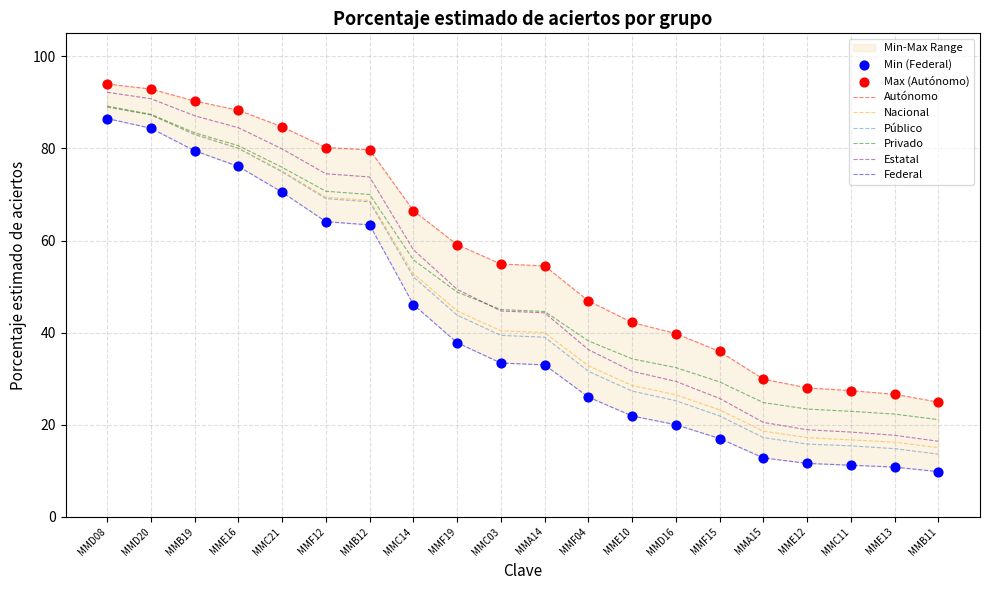

What is the total value across all series at MMC11?

112.0